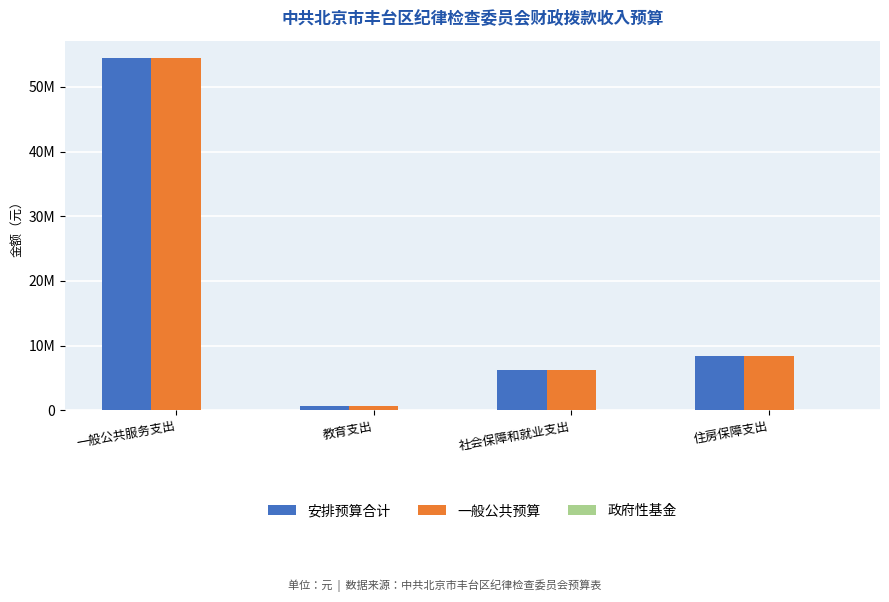

Does the chart contain any negative values?

No